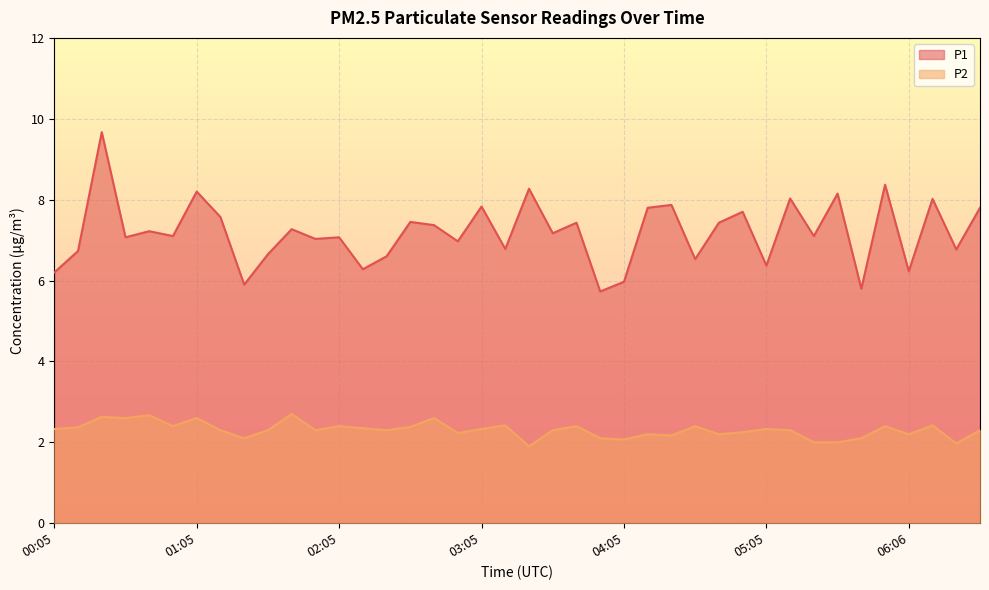

Which series has the largest total across all categories?

P1